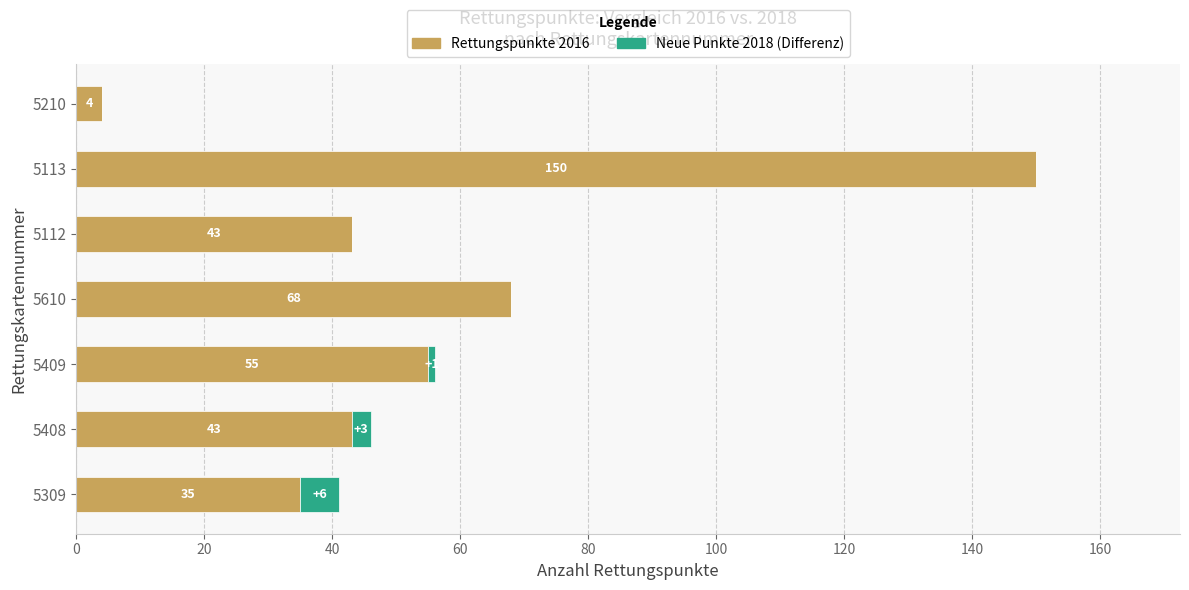

Which category has the highest value in the Rettungspunkte 2016 series?

5113